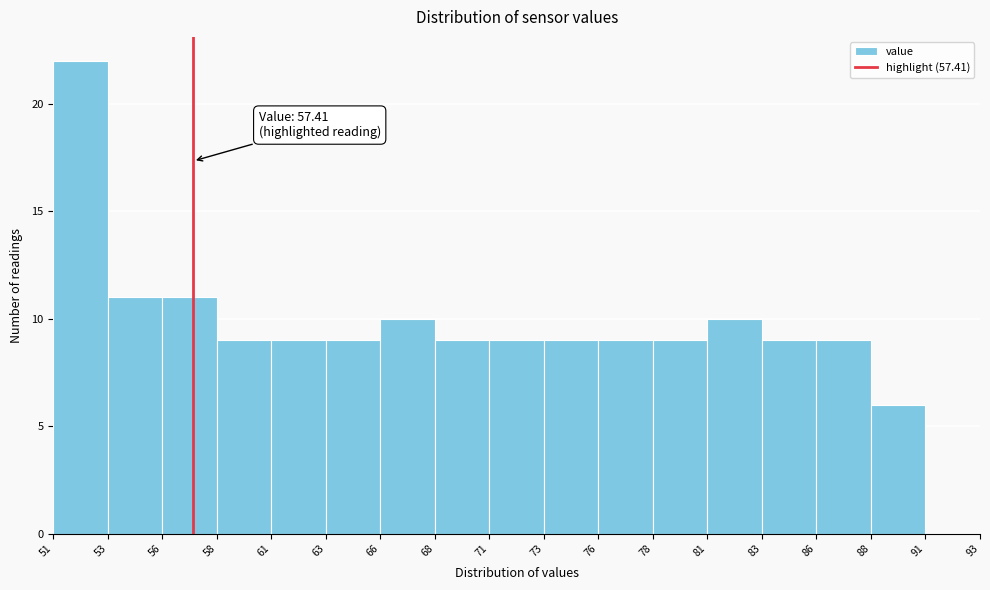

Reading right to left, extract all data points from this chart.

91=0	88=6	86=9	83=9	81=10	78=9	76=9	73=9	71=9	68=9	66=10	63=9	61=9	58=9	56=11	53=11	51=22